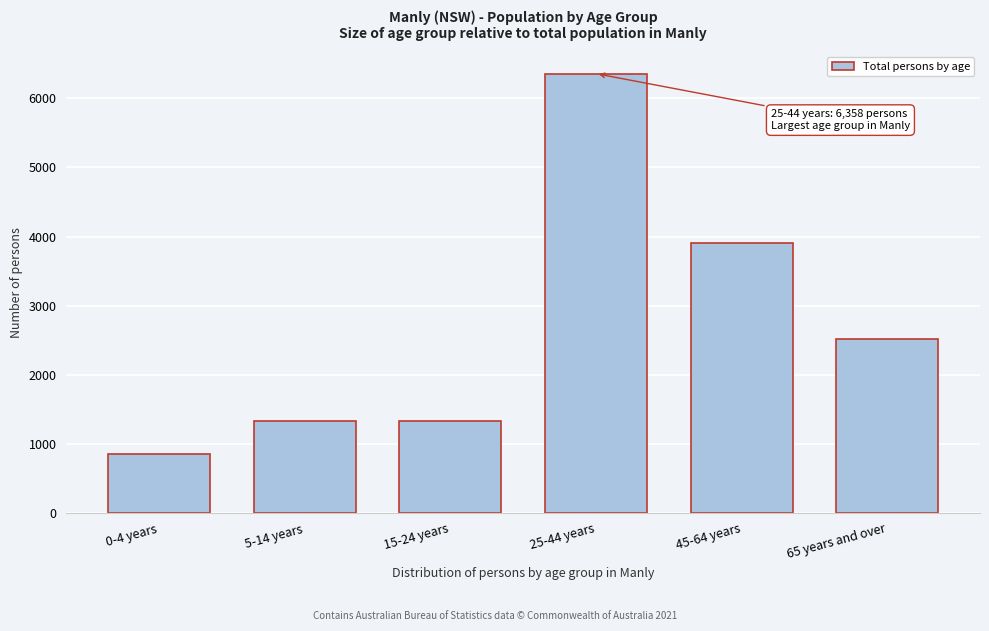

What is the sum of the values at 15-24 years and 45-64 years?

5229